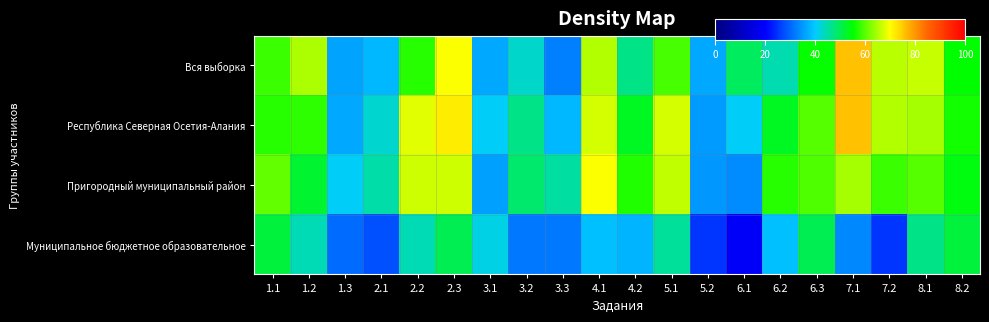

Between 2.2 and 3.3, which is larger?

2.2